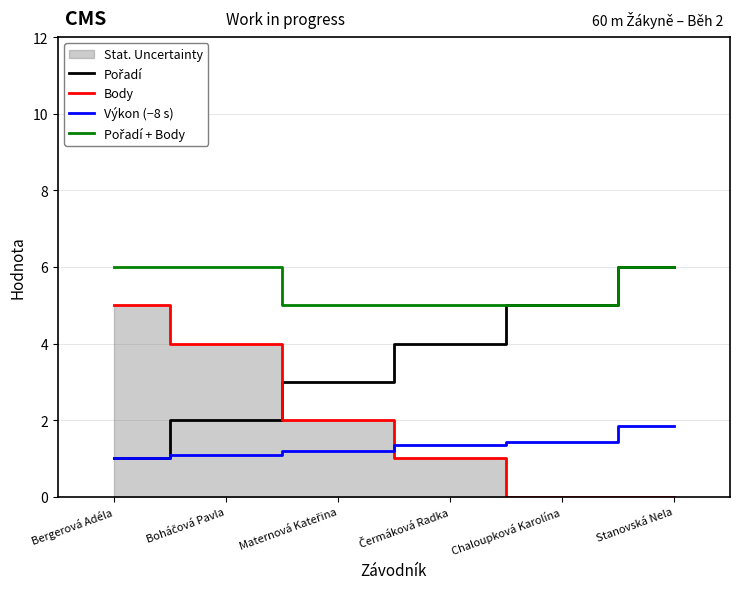

Rank the series by their average value, from highest to lowest.

Pořadí + Body, Pořadí, Body, Výkon (−8 s)